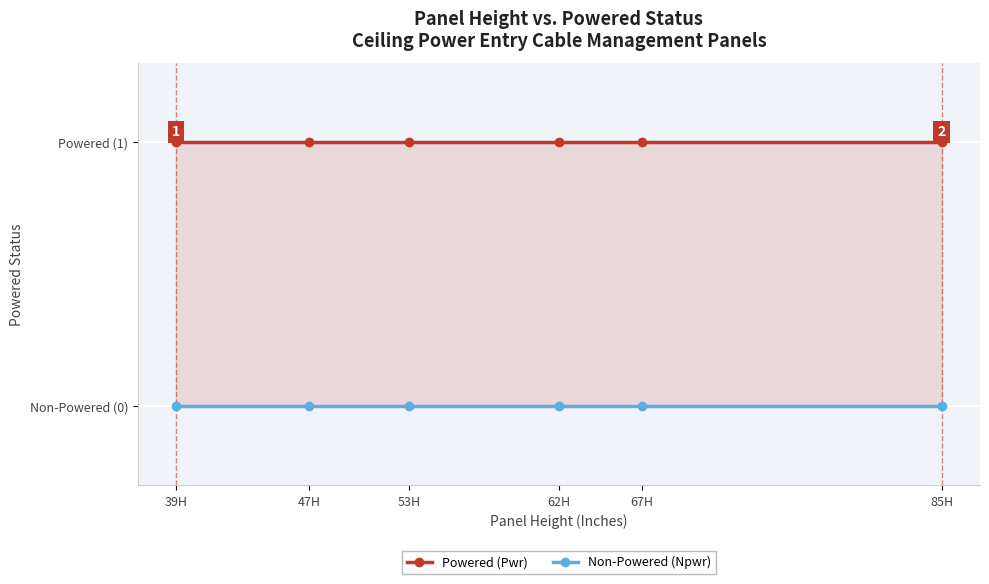

At which label does Non-Powered (Npwr) reach its peak?

39H